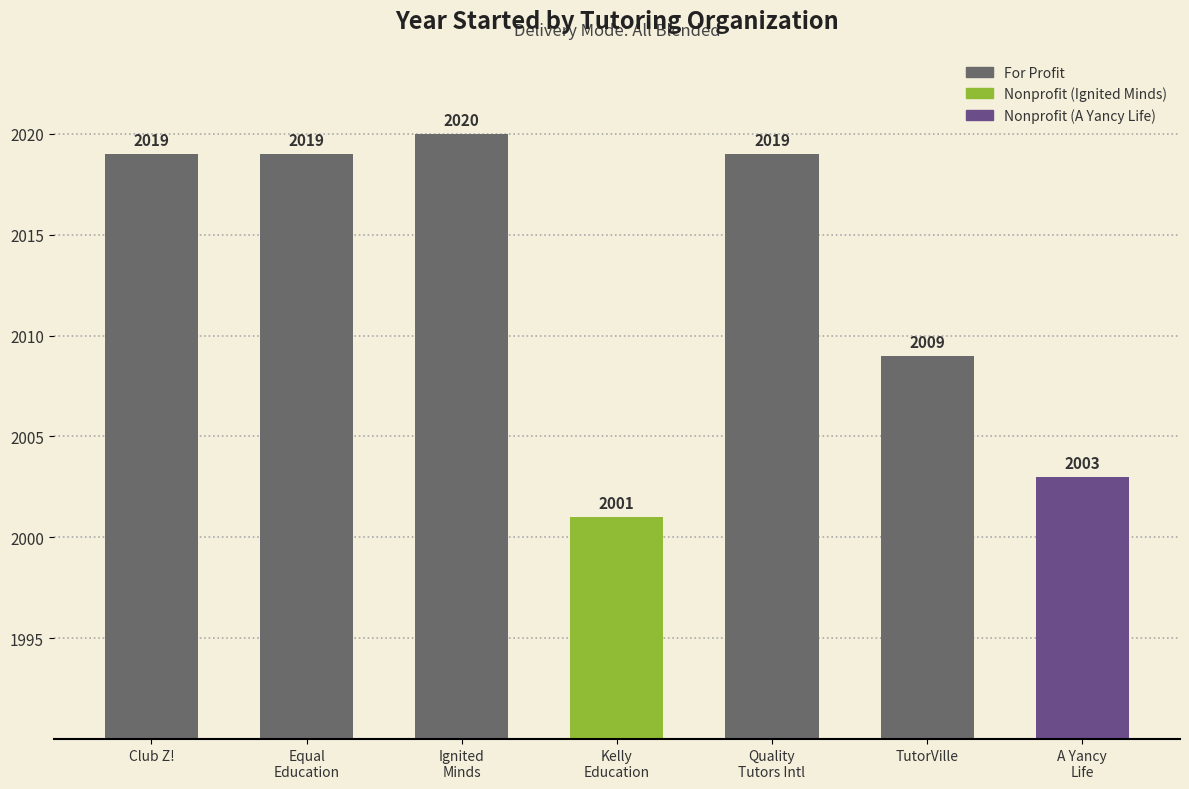

Where is the data nearest to the value 2010?

5